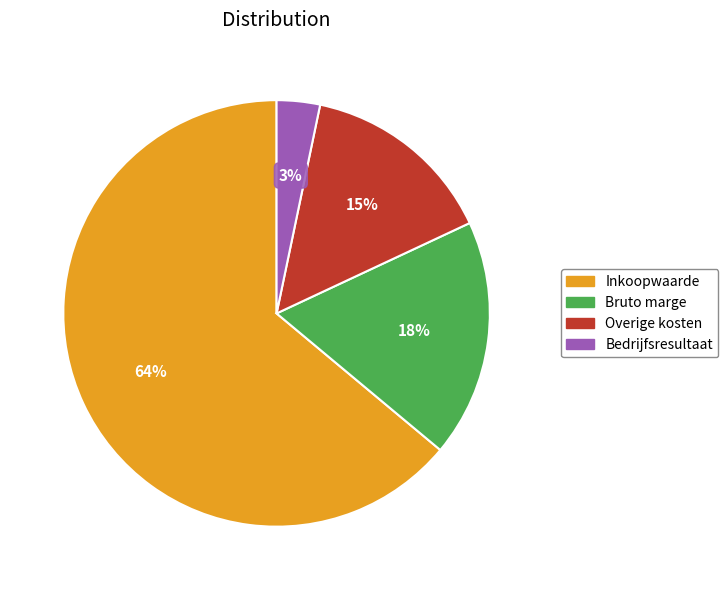

Is it true that Bedrijfsresultaat is 3% of the pie?

True